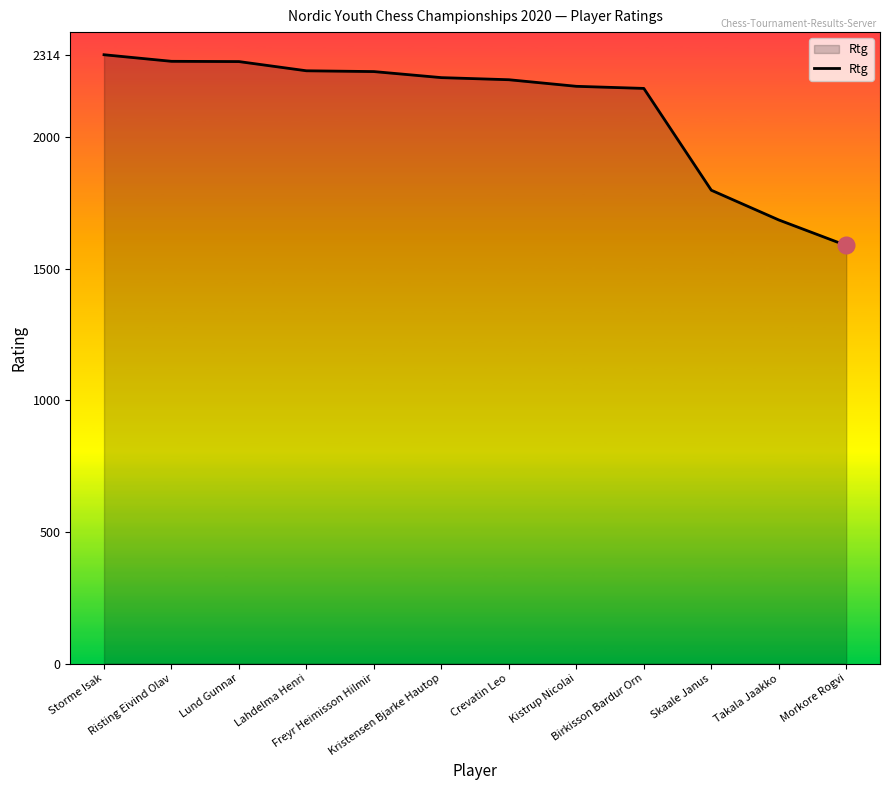

Where does the data first go above 2227?

Storme Isak